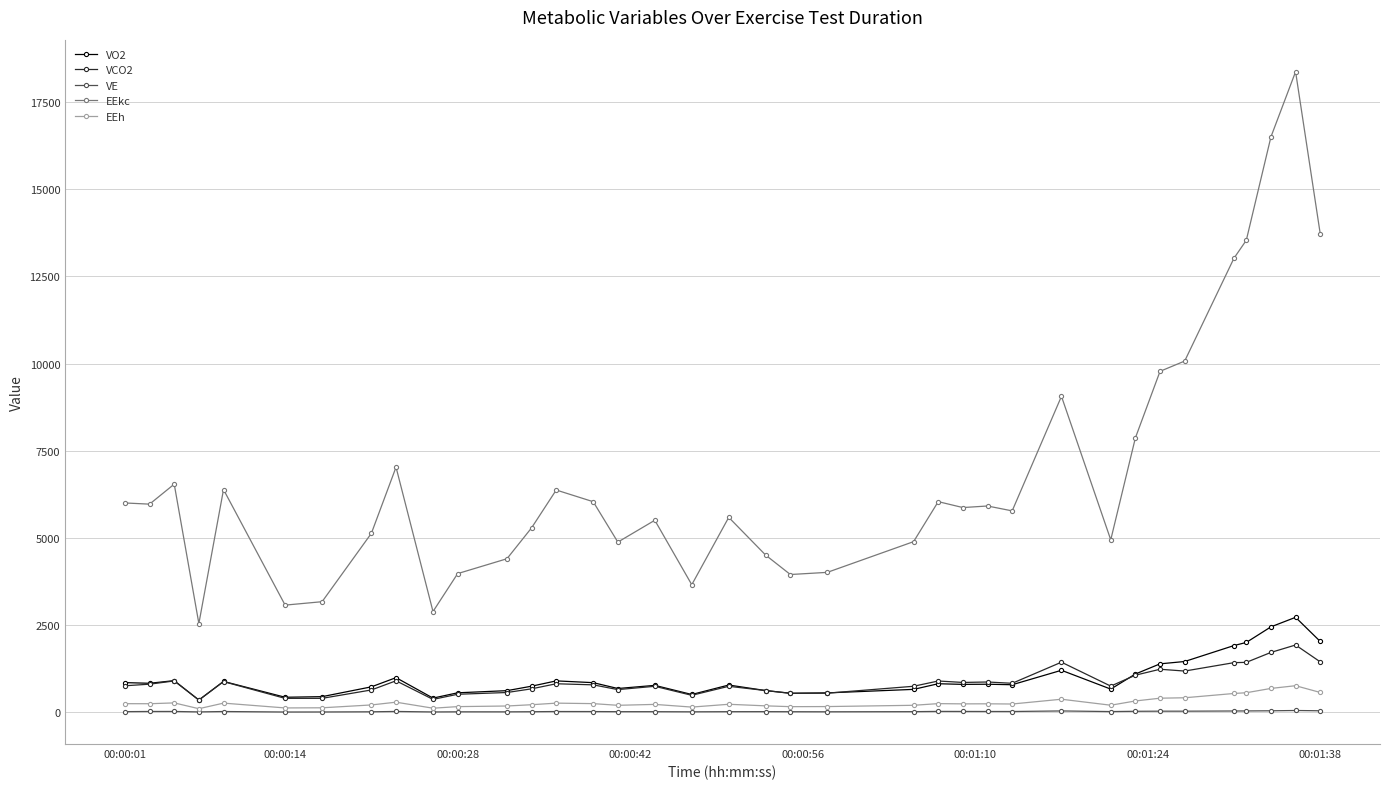

Which series has the widest spread of values?

EEkc